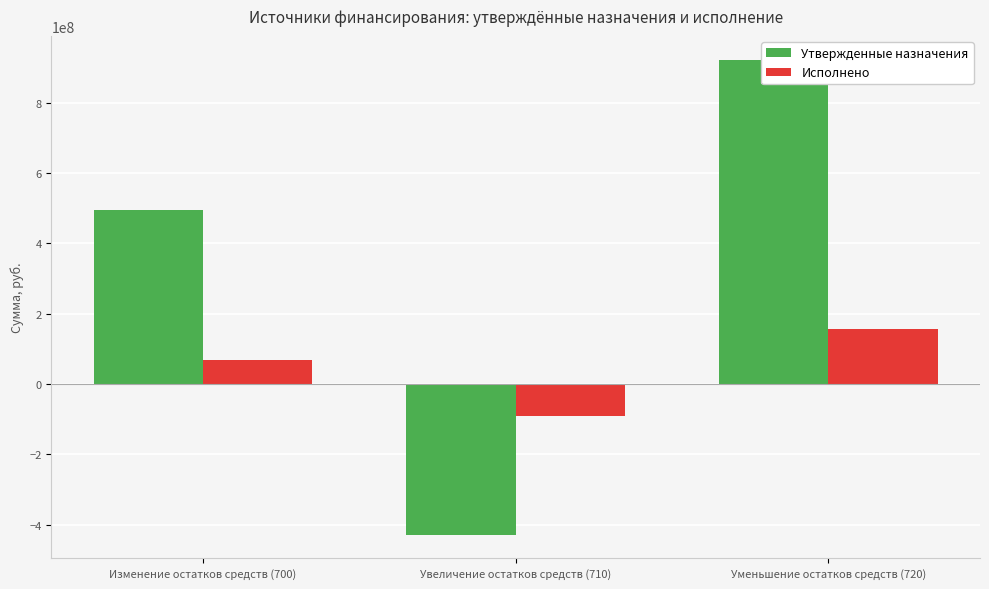

Count the number of data series in this chart.

2